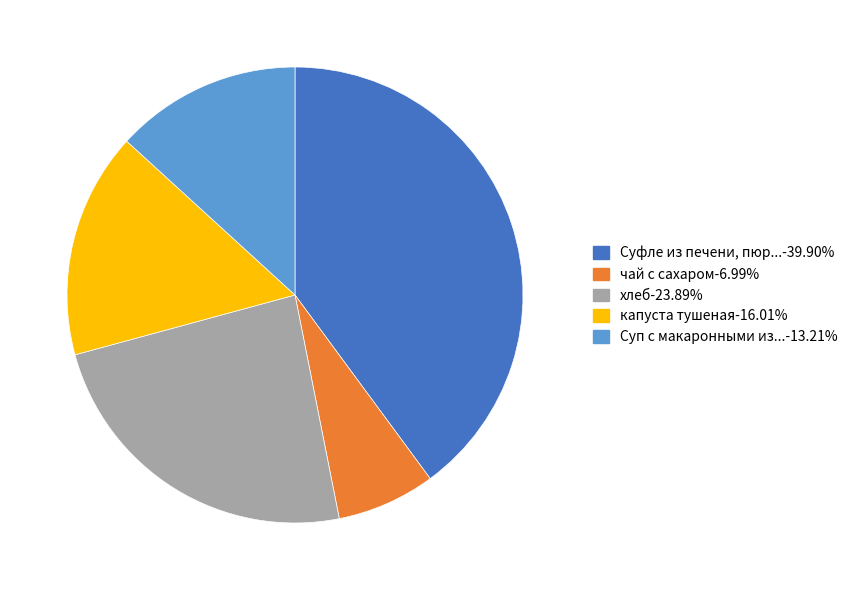

Does any single category account for the majority?

No